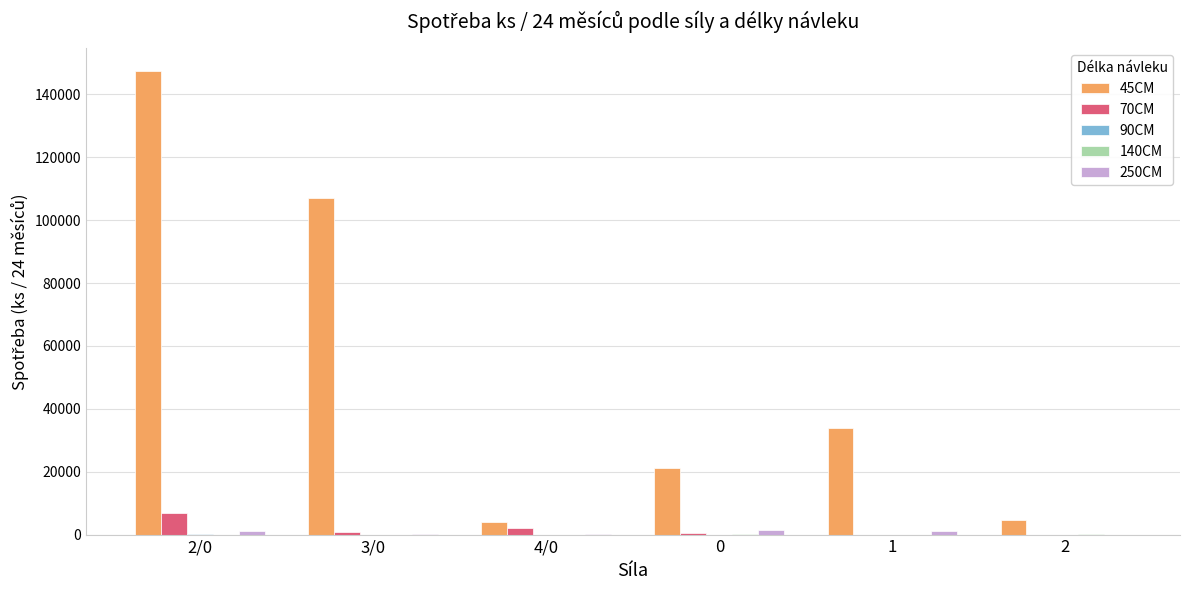

The 45CM series shows 147312 at 2/0. True or false?

True